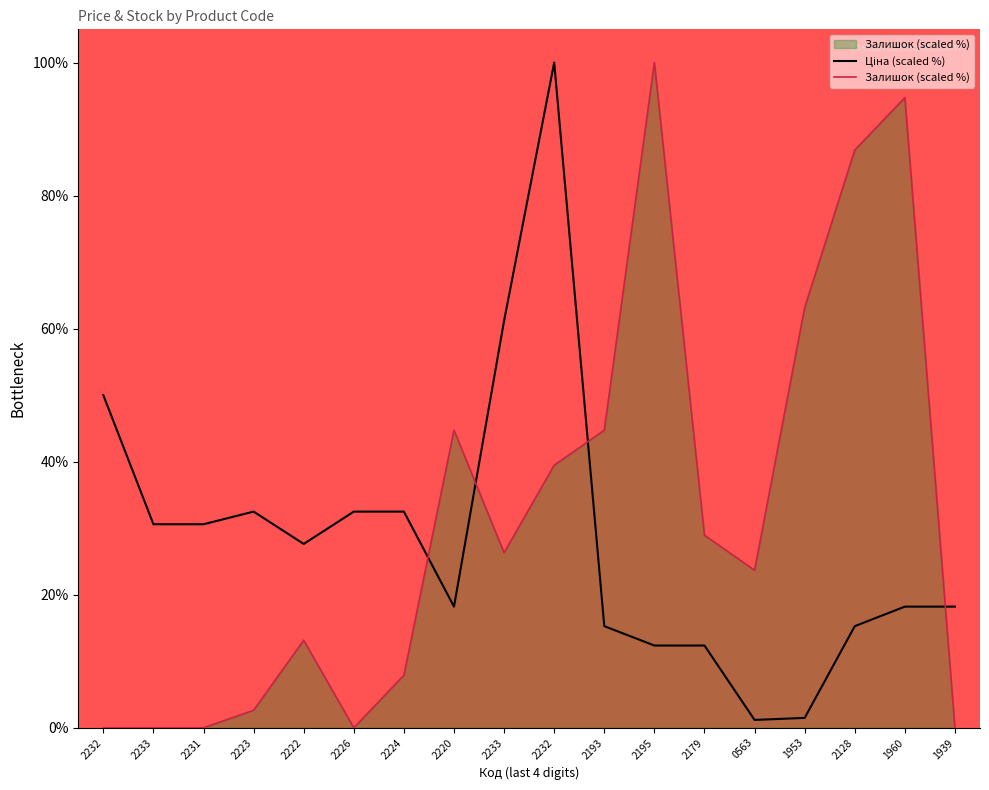

List the labels in order of Залишок value, smallest first.

2232, 2233, 2231, 2226, 1939, 2223, 2224, 2222, 0563, 2233, 2179, 2232, 2220, 2193, 1953, 2128, 1960, 2195